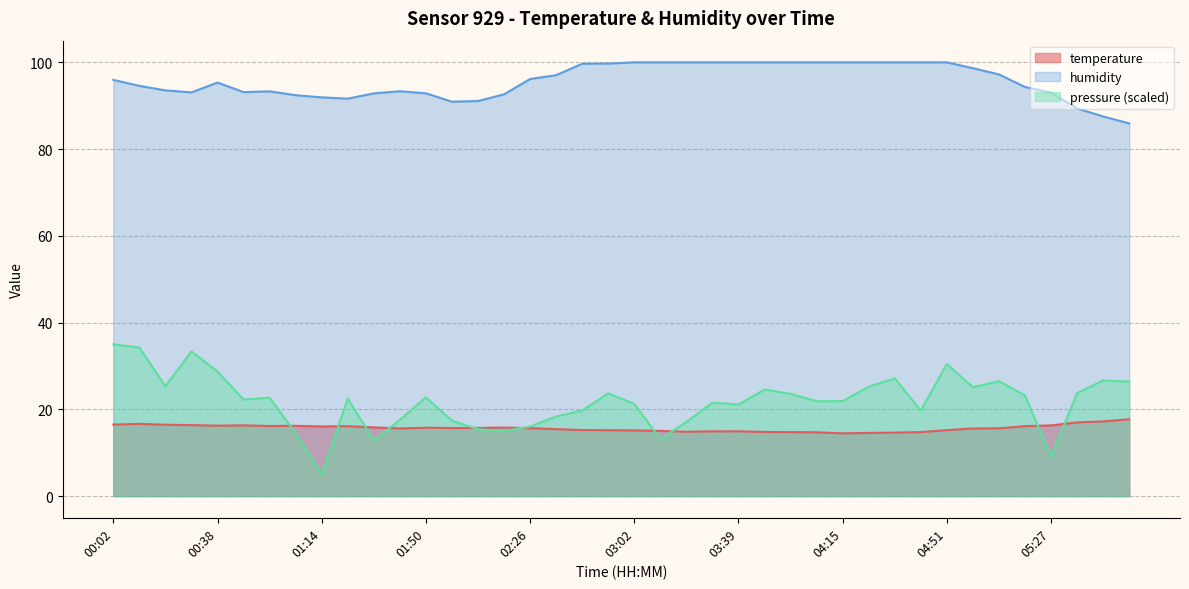

The temperature series shows 7.1 at 01:14. True or false?

False